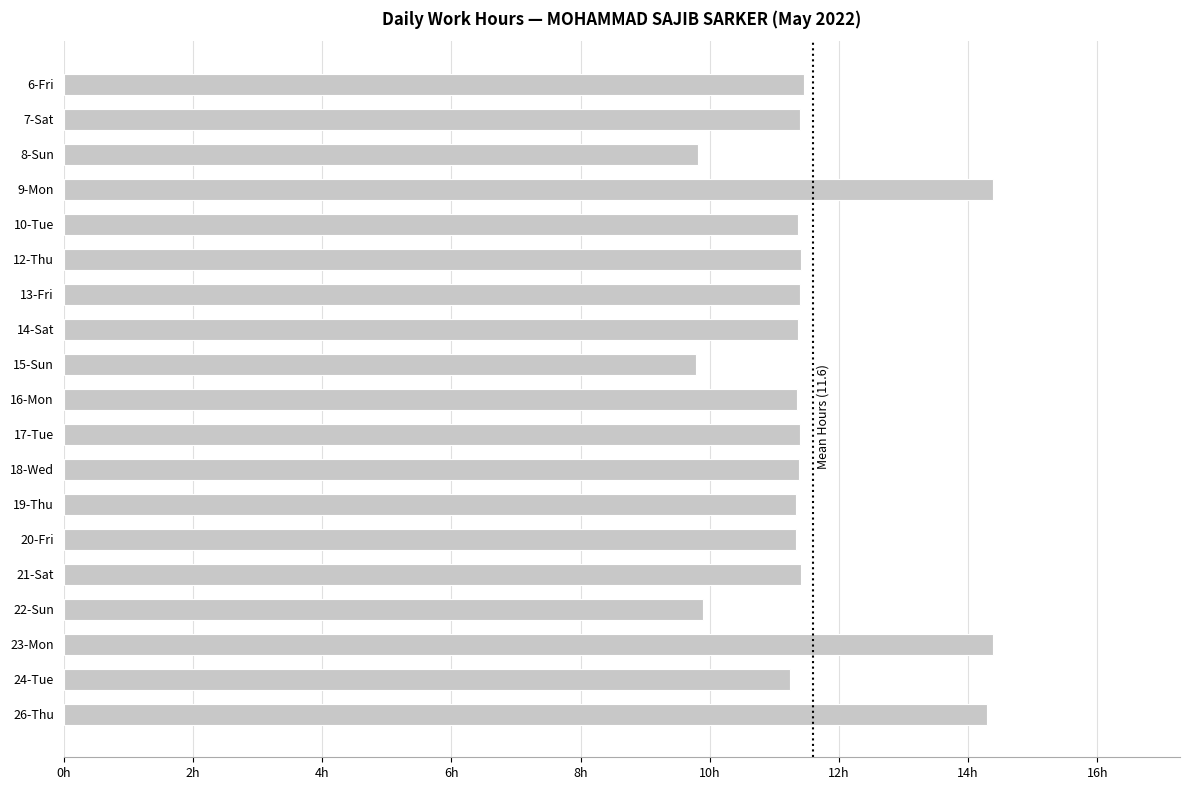

How many data points are above 11?

16